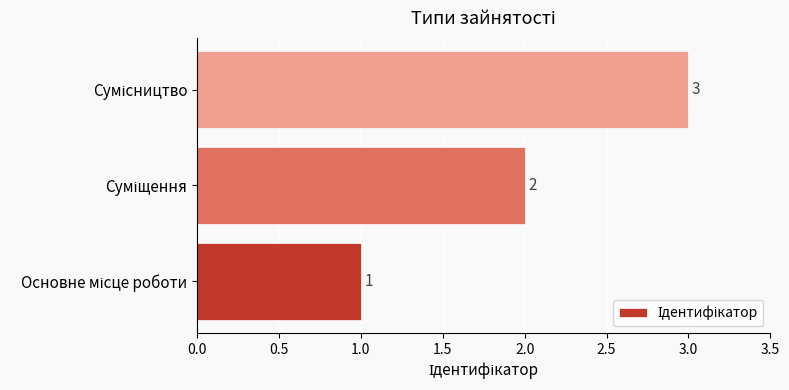

What is the sum of all values?

6